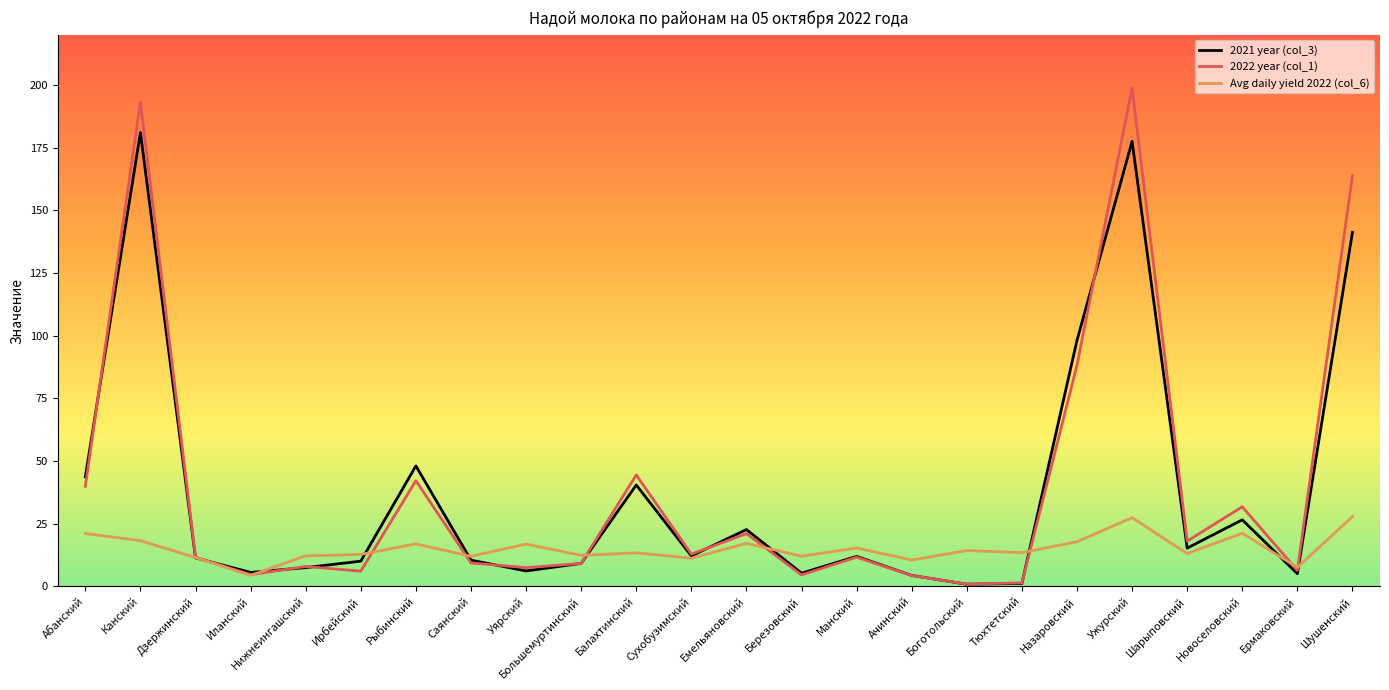

What is the total value across all series at Назаровский?

204.0